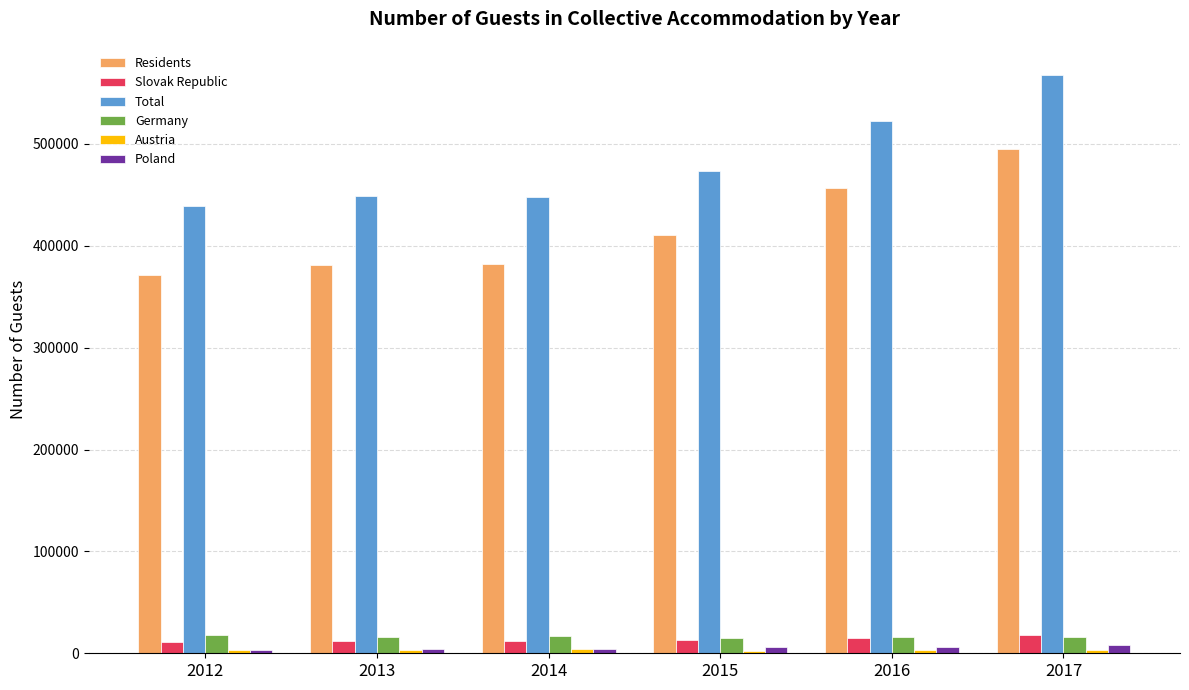

The value of Total at 2017 is 219295. True or false?

False